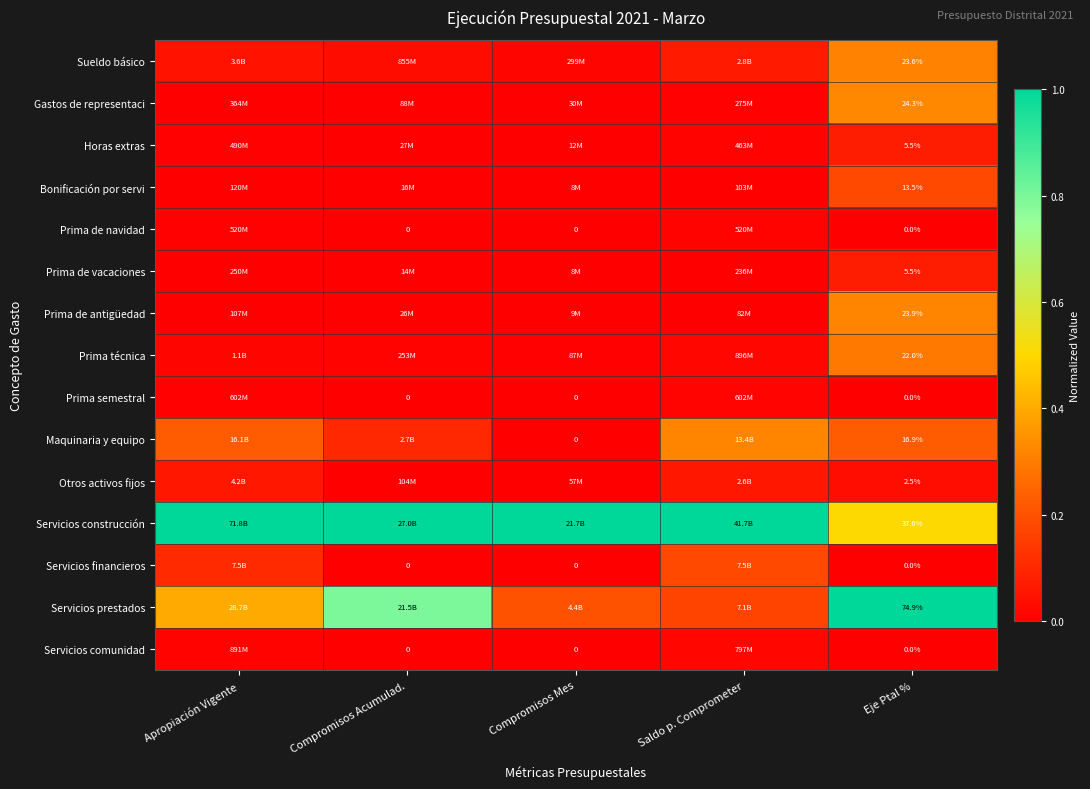

At how many categories does at least one series exceed 0?

5